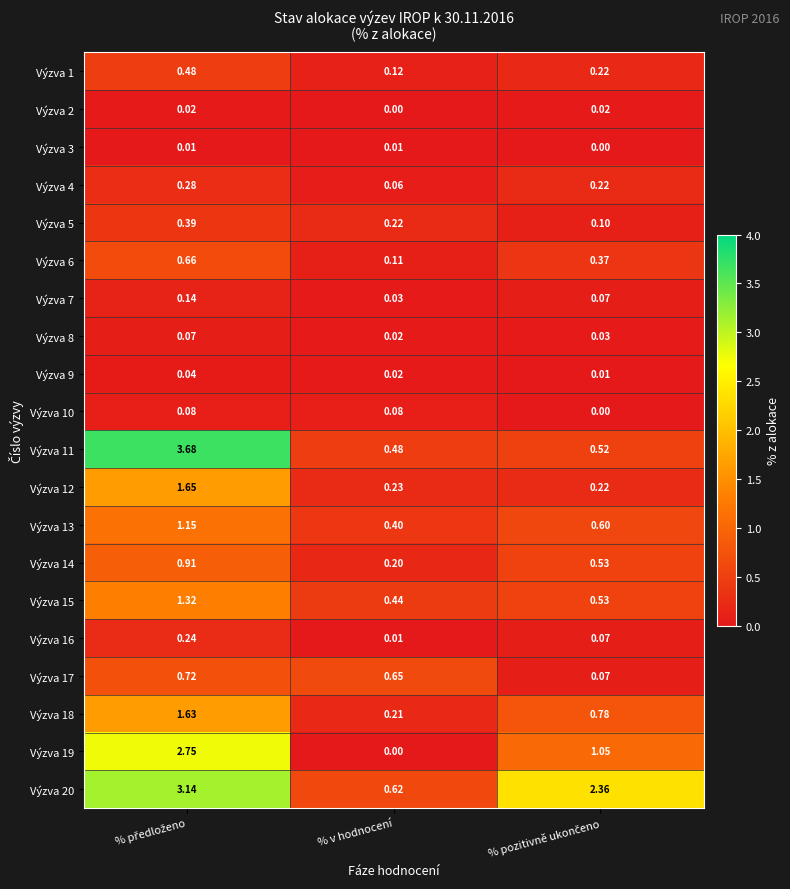

Where is Výzva 1 nearest to the value 0?

% v hodnocení